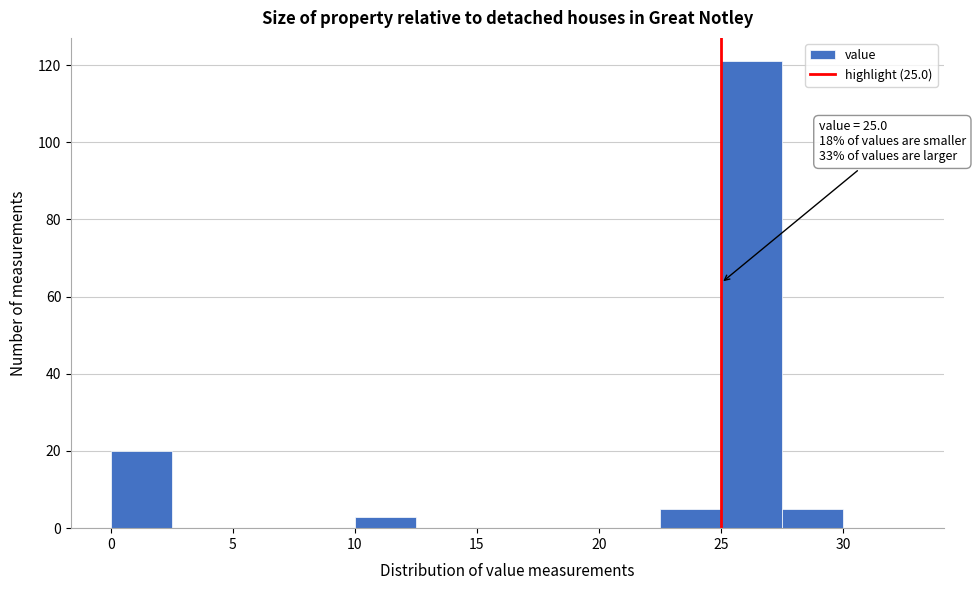

Over which range of the x-axis is the bar tallest?

25.0 to 27.5